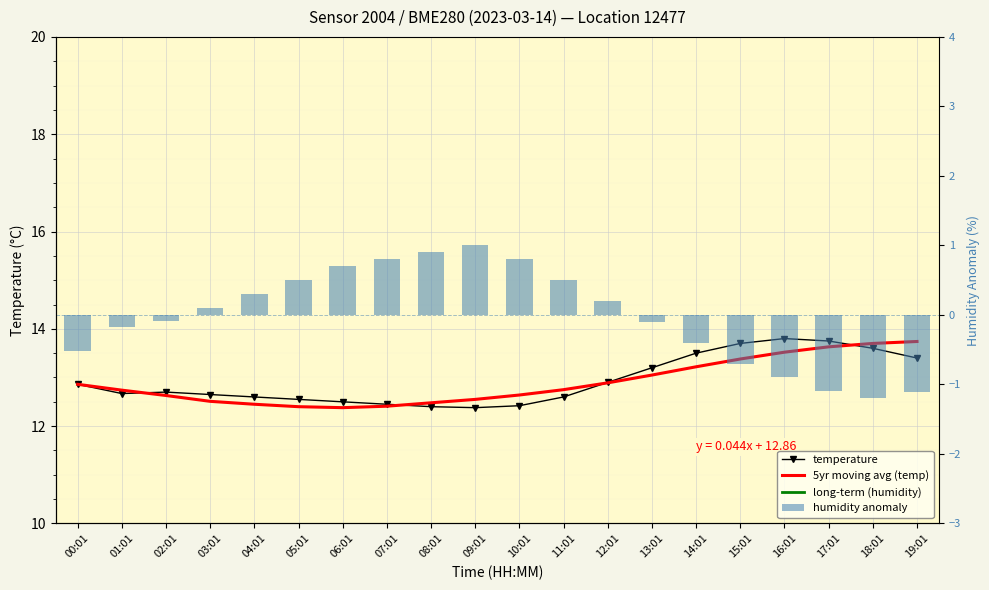

Between 19:01 and 15:01, which is larger?

15:01